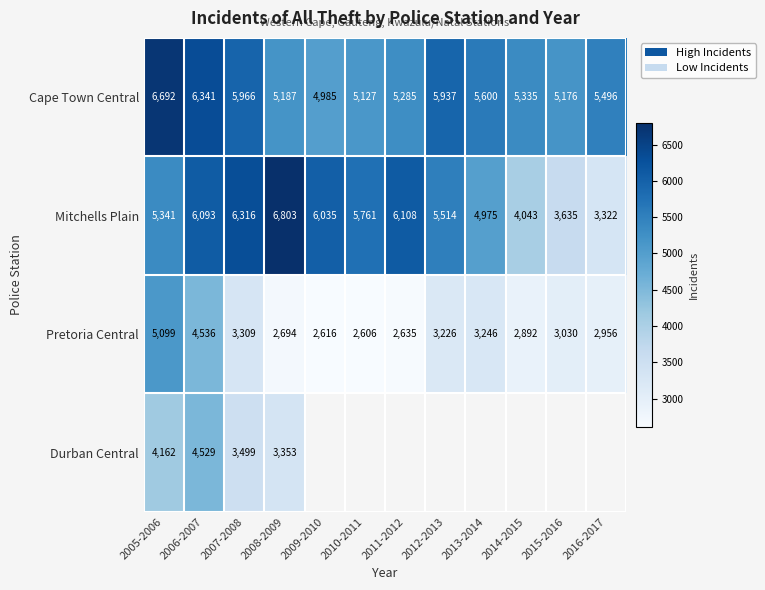

Which label corresponds to the smallest value in the chart?

2010-2011